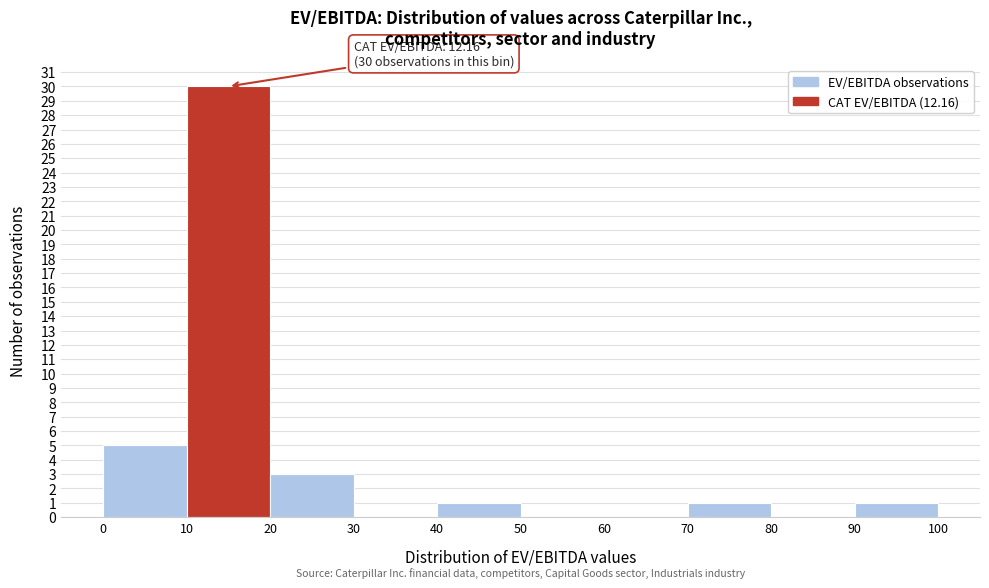

Over which range of the x-axis is the bar tallest?

10 to 20